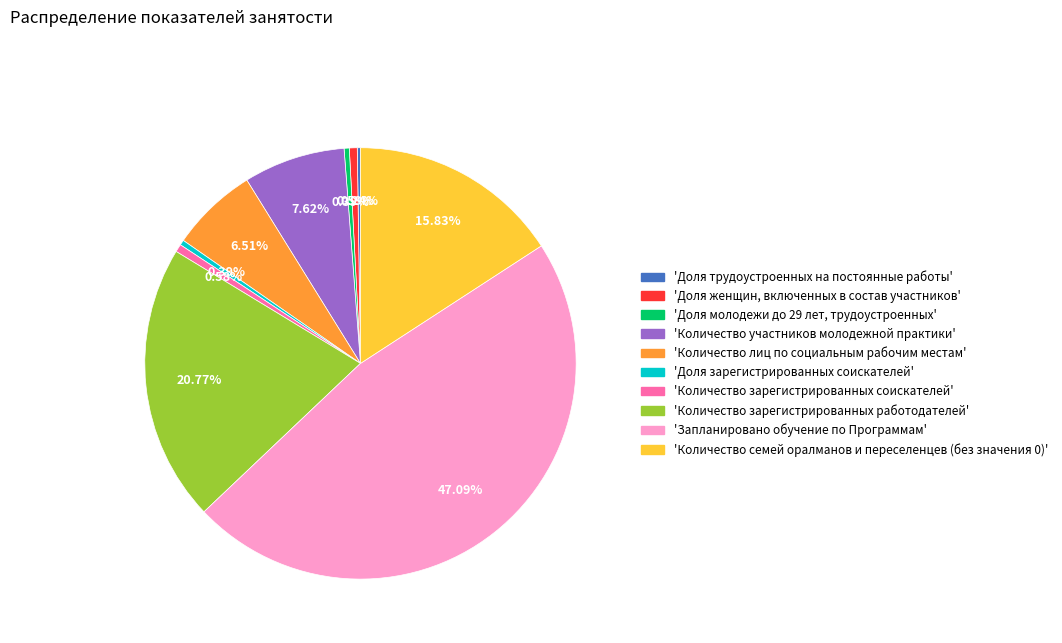

To the nearest percent, what is the difference between the largest and smallest slice percentages?

47%